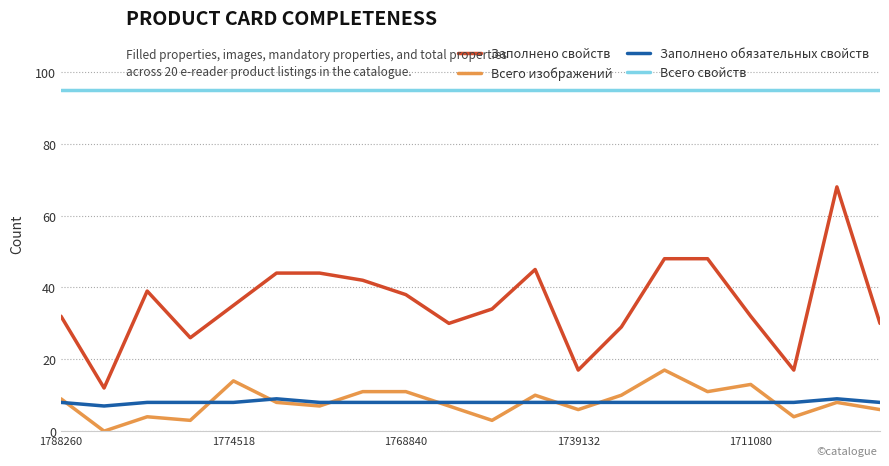

True or false: Заполнено свойств and Всего изображений intersect in this chart.

False